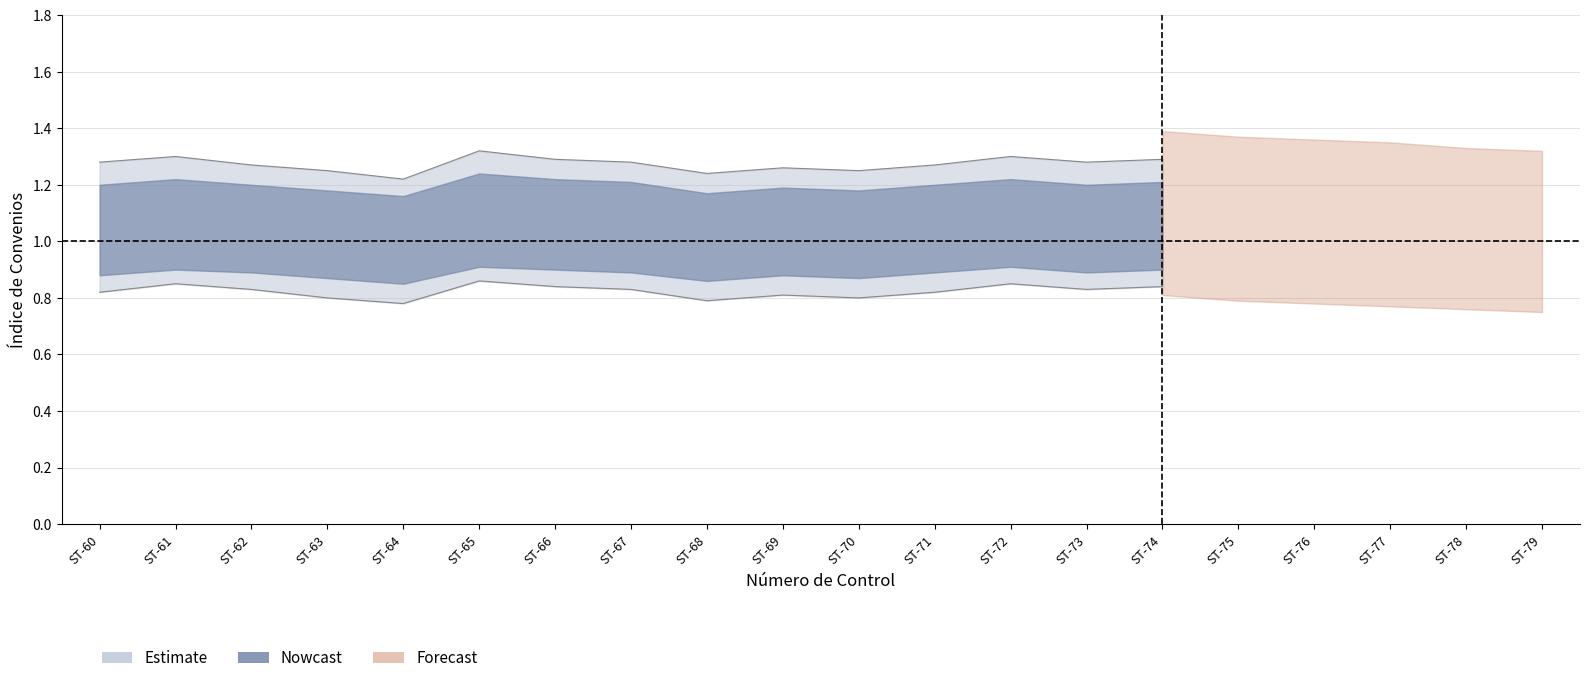

True or false: Estimate_upper and Forecast_upper intersect in this chart.

False